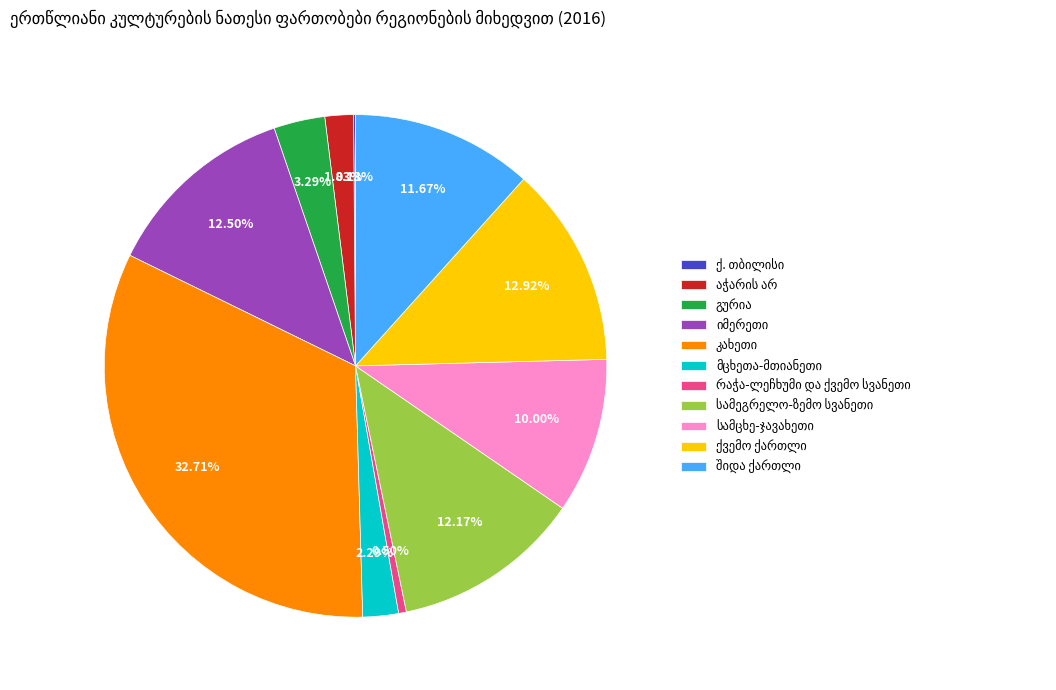

Is there a majority slice in this chart?

No